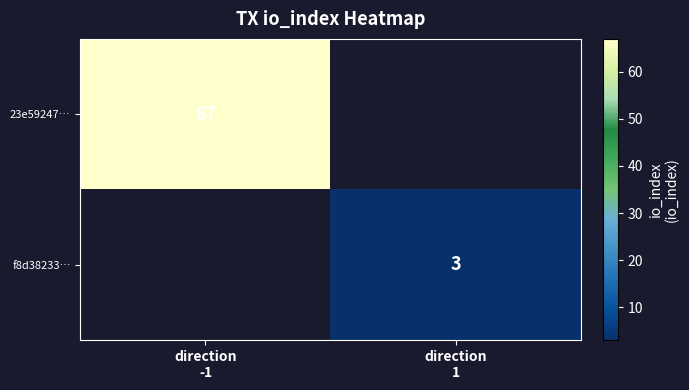

List the labels in order of f8d38233… value, largest first.

direction -1, direction 1